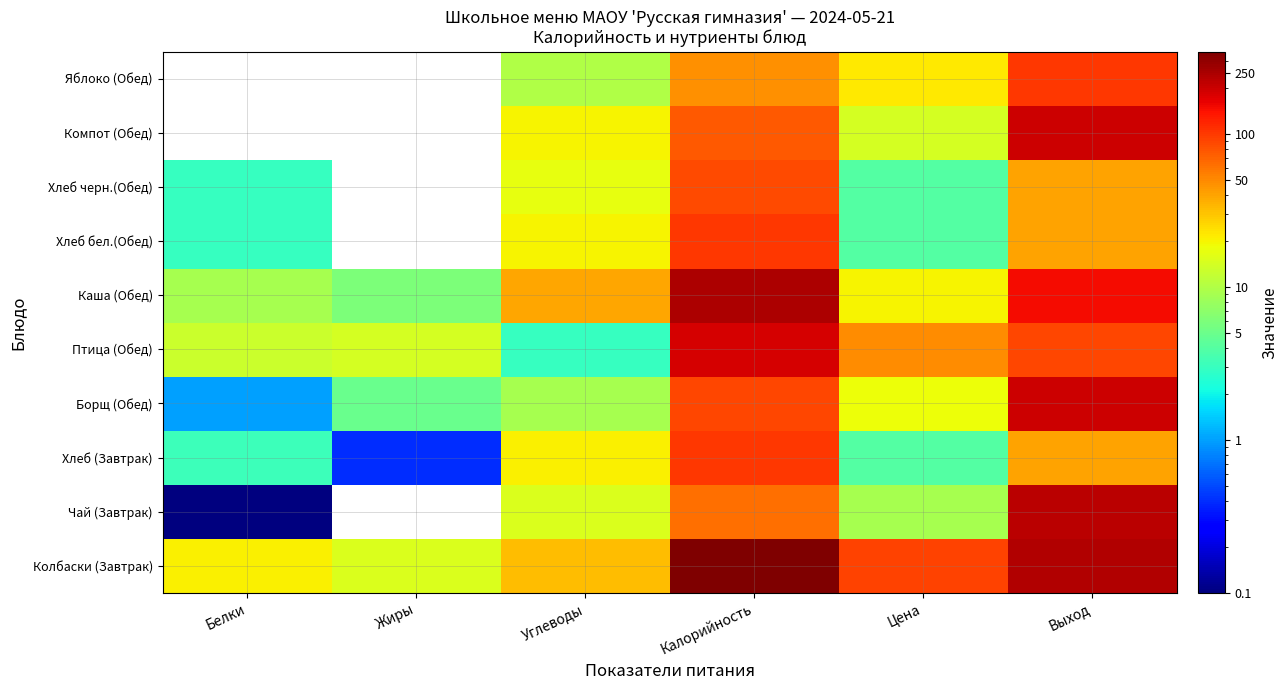

Count the number of categories in the chart.

6